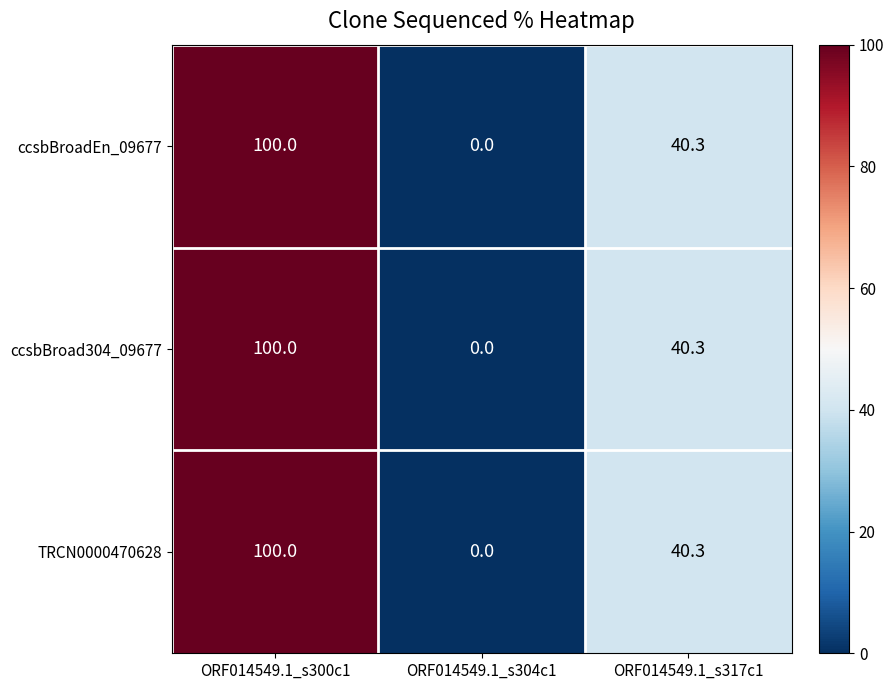

At which label is TRCN0000470628 closest to 50?

ORF014549.1_s317c1